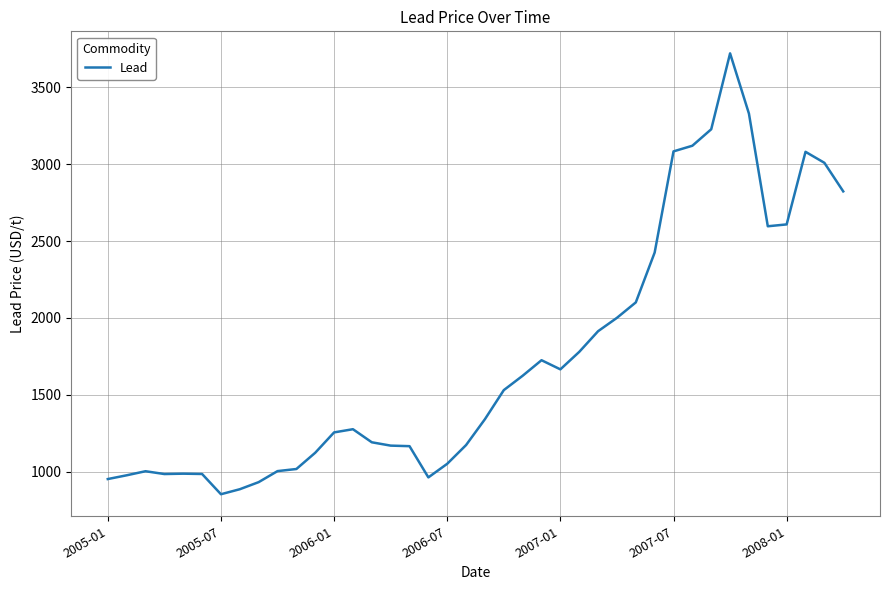

What is the minimum value shown in the chart?

854.5